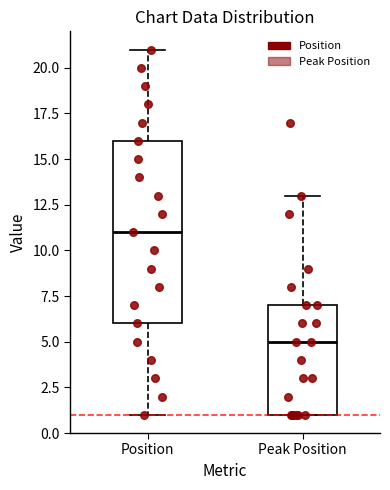

Which box's median line is the lowest?

Peak Position